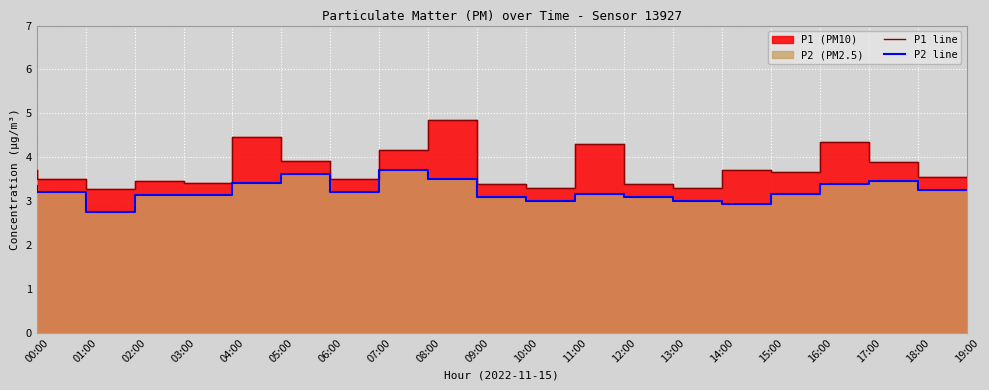

What position from the left is 04:00?

5